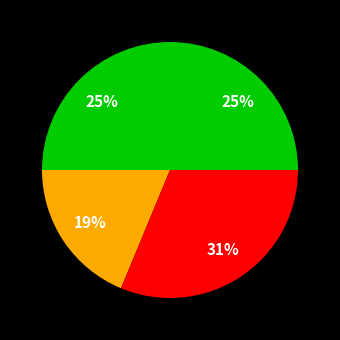

How many segments does this pie chart have?

4